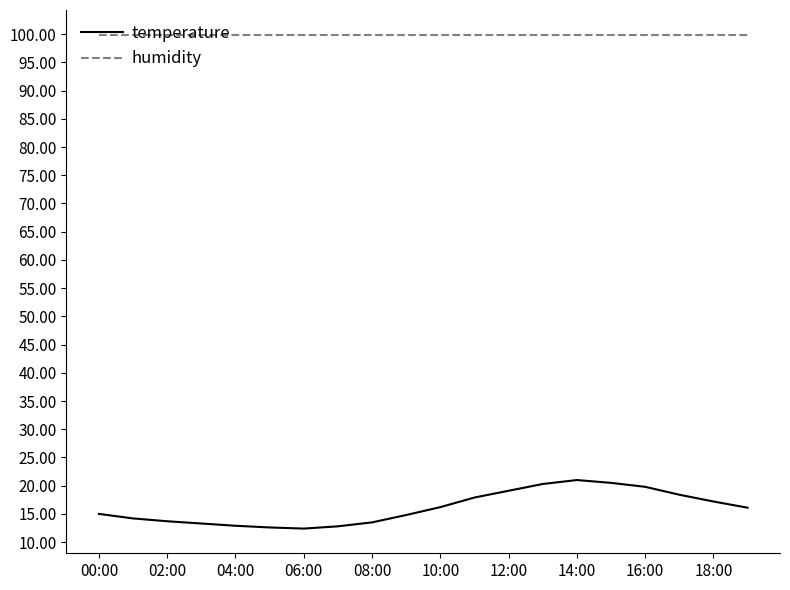

True or false: humidity and temperature intersect in this chart.

False